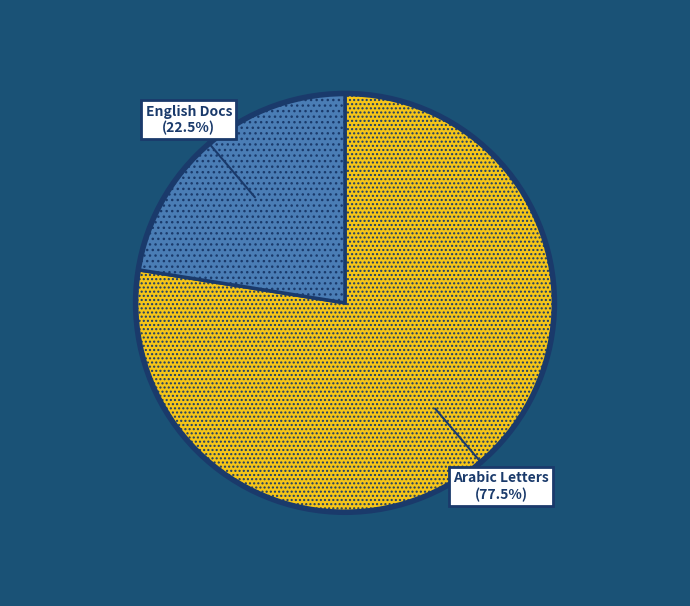

How many segments does this pie chart have?

2